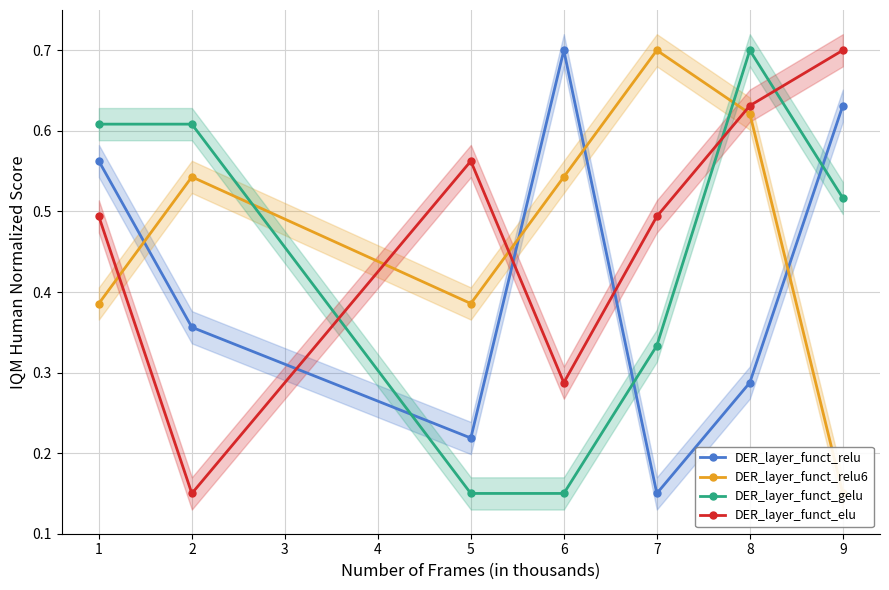

What is the value of the DER_layer_funct_relu6 point at the 2nd from the left?

0.5